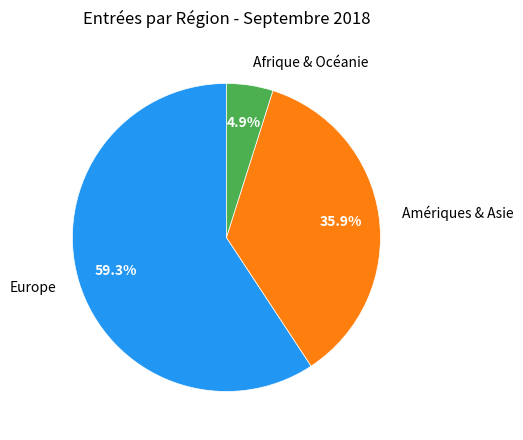

Does Europe represent more than half of the total?

Yes